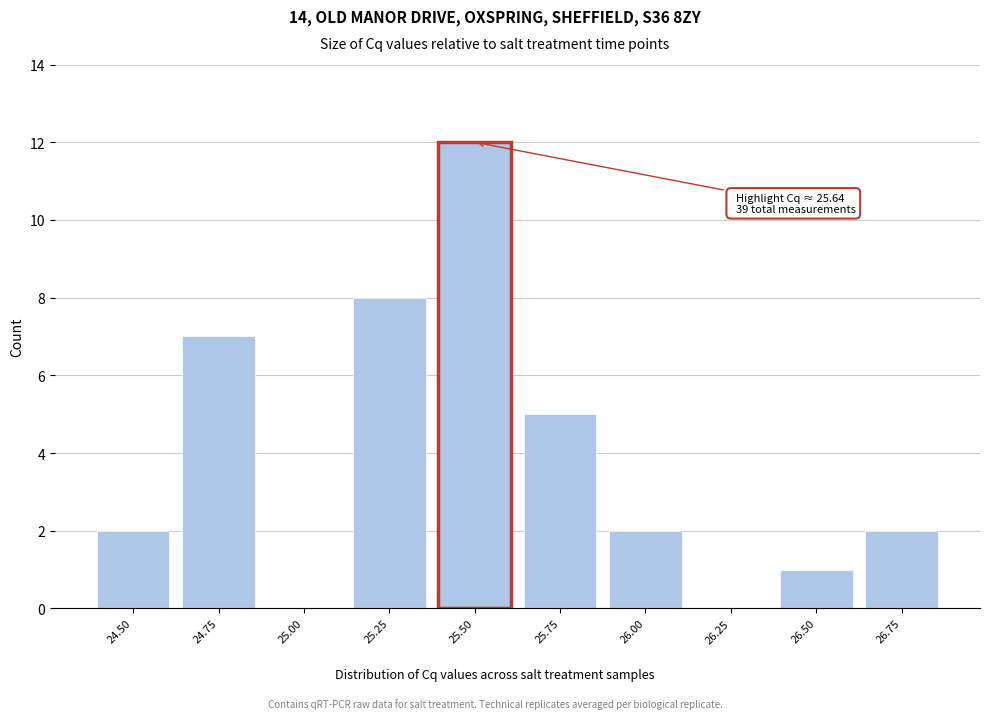

Reading left to right, transcribe all the data shown in this chart.

24.50=2	24.75=7	25.00=0	25.25=8	25.50=12	25.75=5	26.00=2	26.25=0	26.50=1	26.75=2